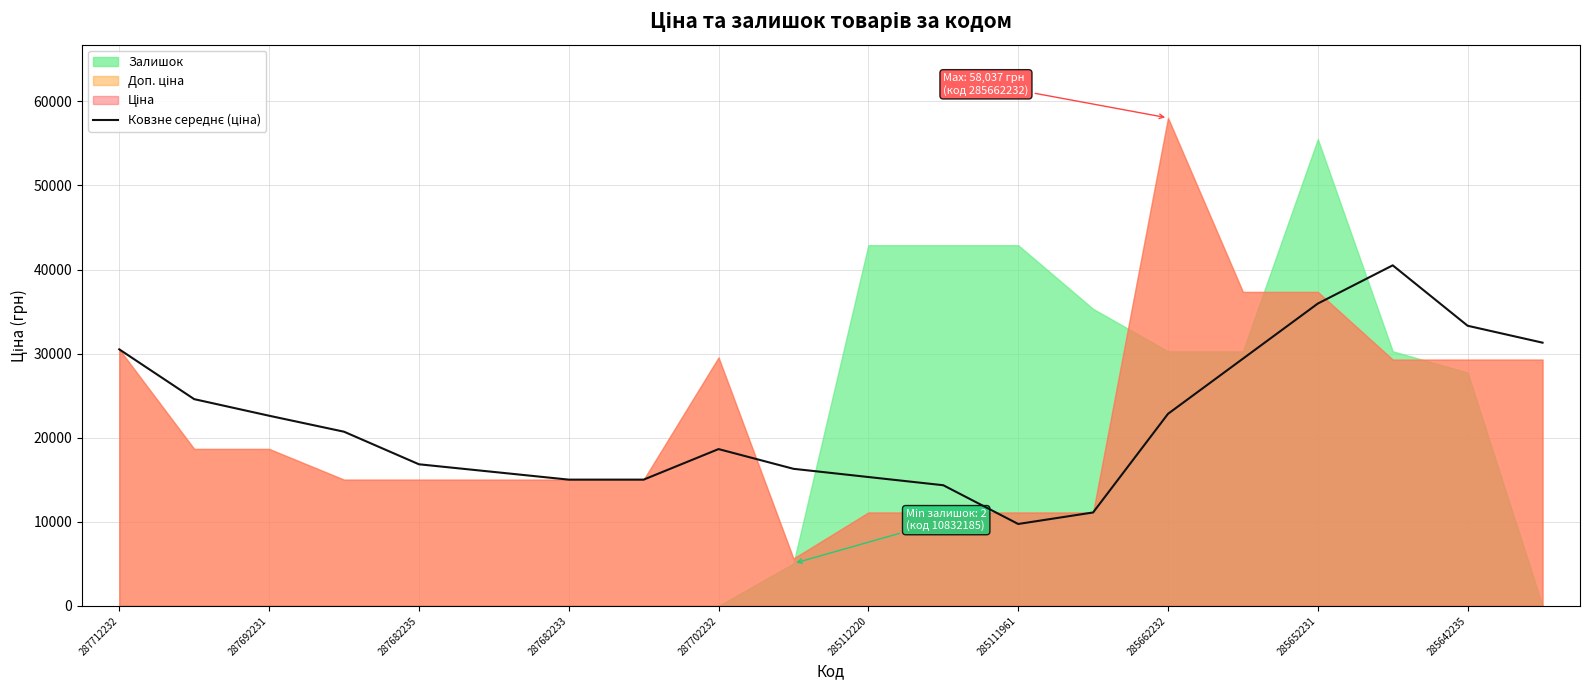

What is the label of the 6th point from the left?

285112220